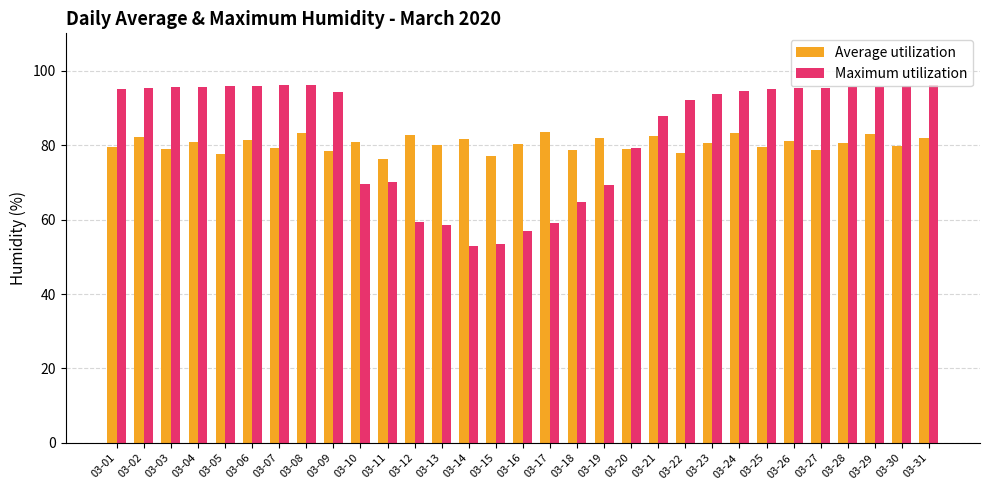

Is the value of Maximum utilization at 03-16 greater than the value of Average utilization at 03-19?

No